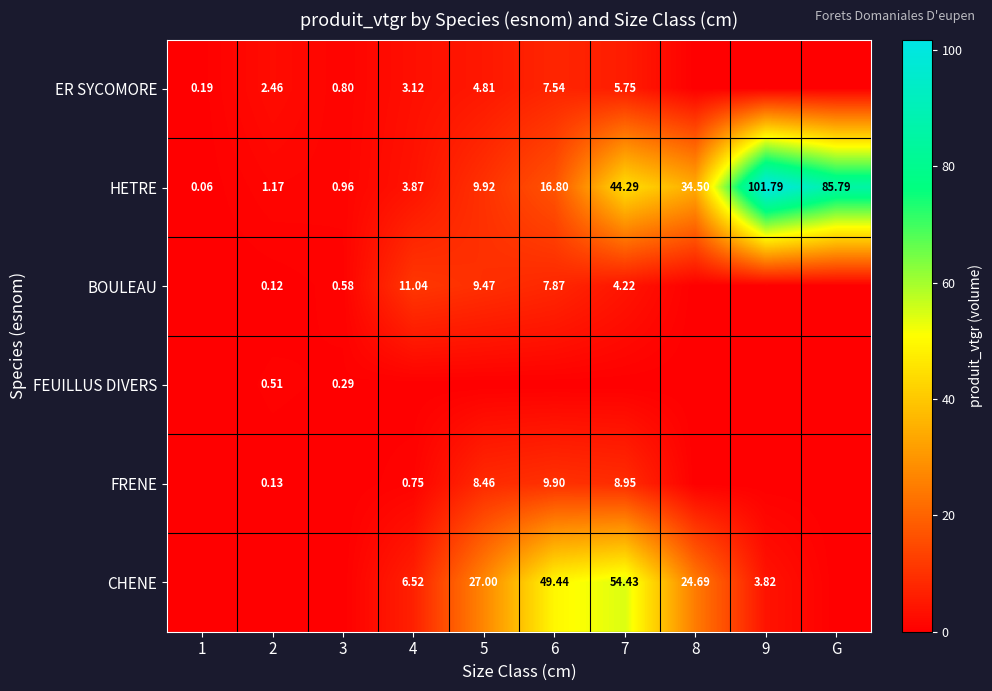

What is the difference between the highest and lowest values at 3?

1.0